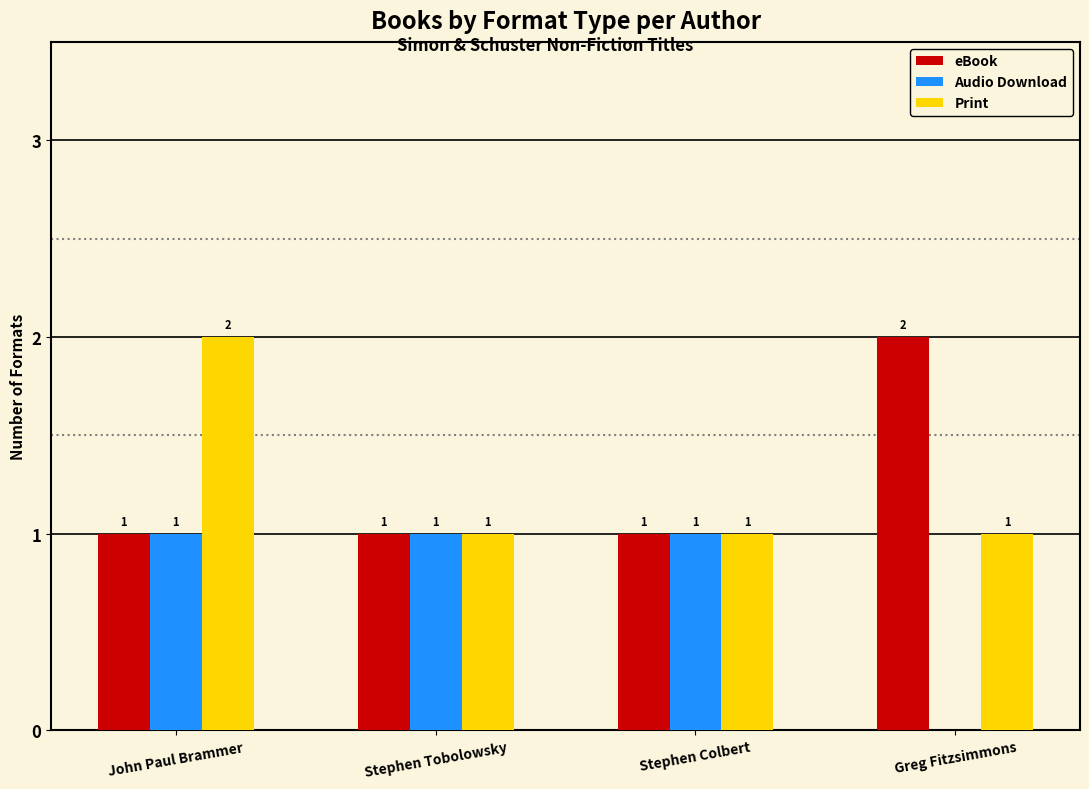

True or false: Print has a value of 1 at Greg Fitzsimmons.

True